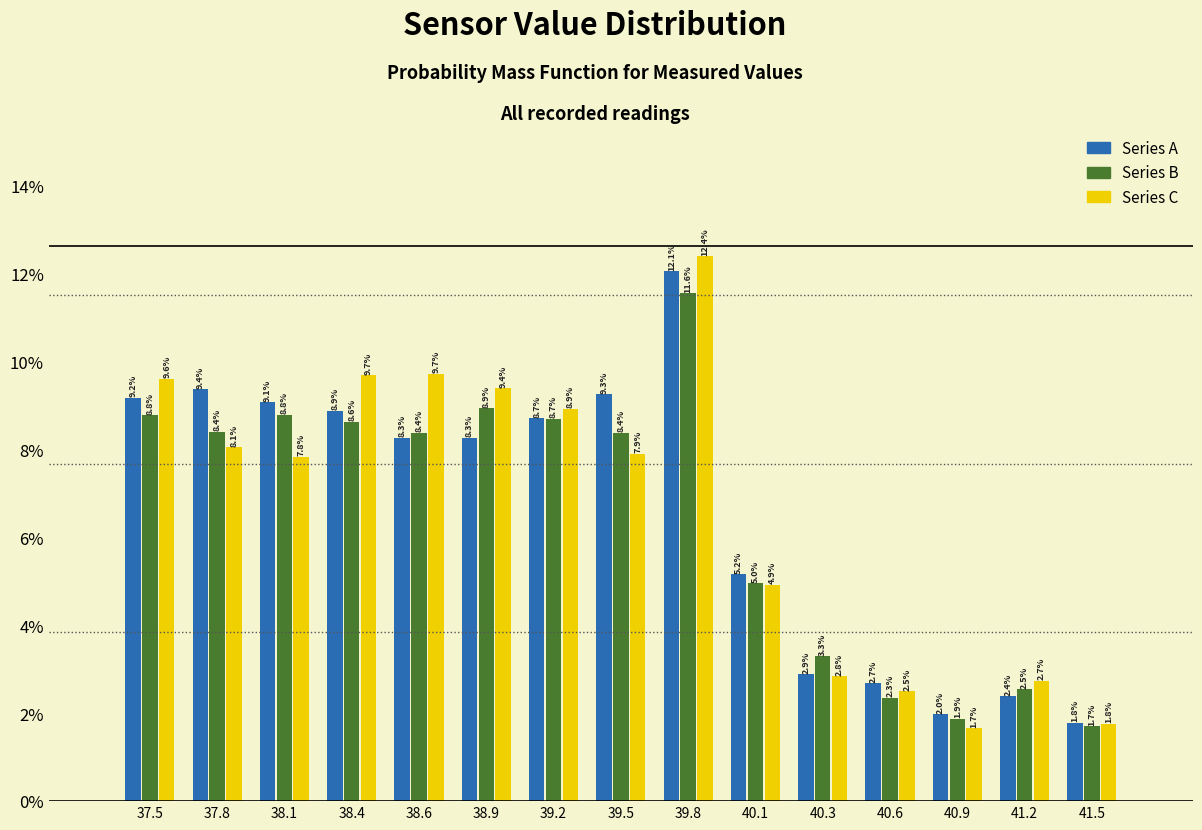

Reading left to right, transcribe this chart: for each range on the x-axis, give the height of each series' bar. The bar edges are not printed on the chart, so give them approximately, as read against the axis.

37.35 to 37.65: Series A=9.2	Series B=8.8	Series C=9.6
37.65 to 37.95: Series A=9.4	Series B=8.4	Series C=8.1
37.95 to 38.20: Series A=9.1	Series B=8.8	Series C=7.8
38.20 to 38.50: Series A=8.9	Series B=8.6	Series C=9.7
38.50 to 38.80: Series A=8.3	Series B=8.4	Series C=9.7
38.80 to 39.05: Series A=8.3	Series B=8.9	Series C=9.4
39.05 to 39.35: Series A=8.7	Series B=8.7	Series C=8.9
39.35 to 39.65: Series A=9.3	Series B=8.4	Series C=7.9
39.65 to 39.90: Series A=12.1	Series B=11.6	Series C=12.4
39.90 to 40.20: Series A=5.2	Series B=5.0	Series C=4.9
40.20 to 40.50: Series A=2.9	Series B=3.3	Series C=2.8
40.50 to 40.75: Series A=2.7	Series B=2.3	Series C=2.5
40.75 to 41.05: Series A=2.0	Series B=1.9	Series C=1.7
41.05 to 41.35: Series A=2.4	Series B=2.5	Series C=2.7
41.35 to 41.60: Series A=1.8	Series B=1.7	Series C=1.8